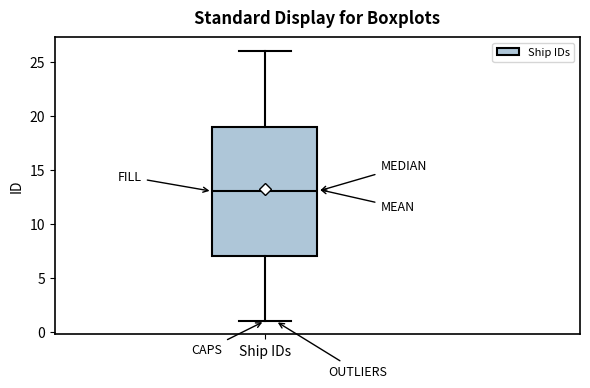

Read this box plot against the y-axis: the position of the median line, the range covered by the box, and the ends of both whiskers. The values are not printed on the chart, so give them approximately, as read against the axis.

median 13, box 7 to 19, whiskers 1 to 26